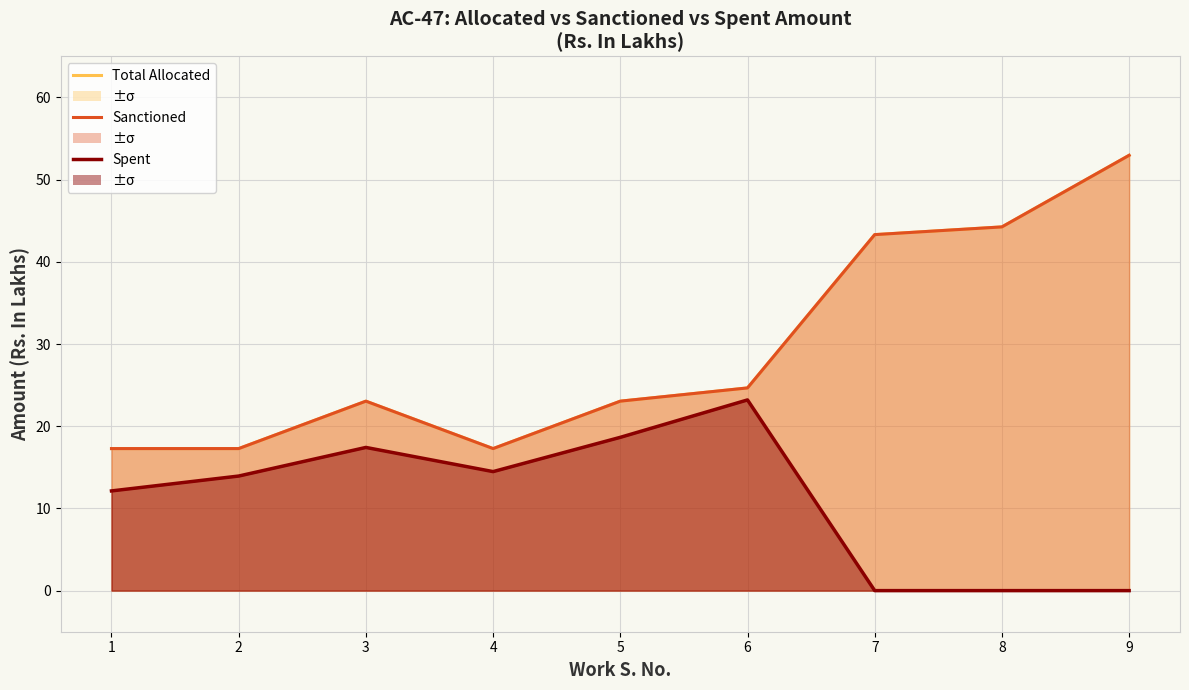

What is the sum of all Sanctioned Amount values?

263.1